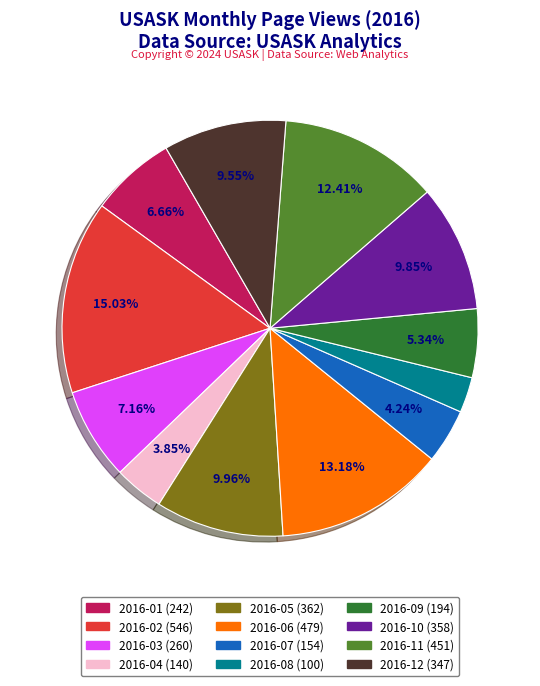

How many slices are in this pie chart?

12